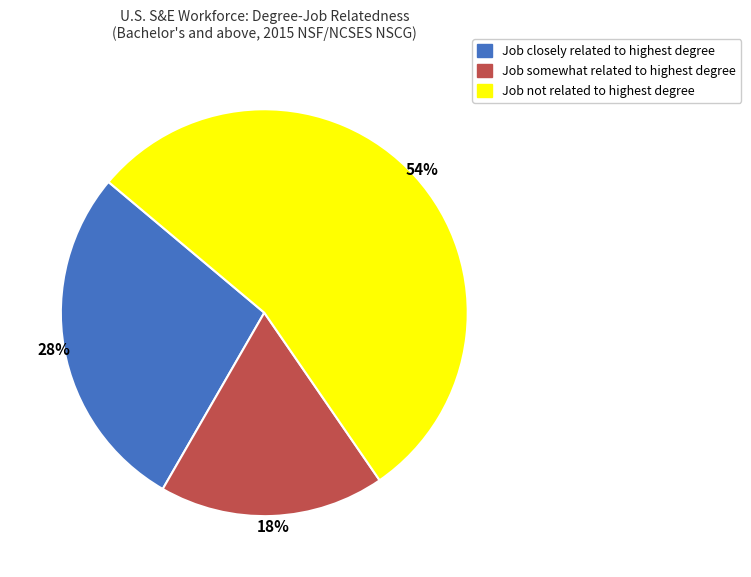

Is there a majority slice in this chart?

Yes